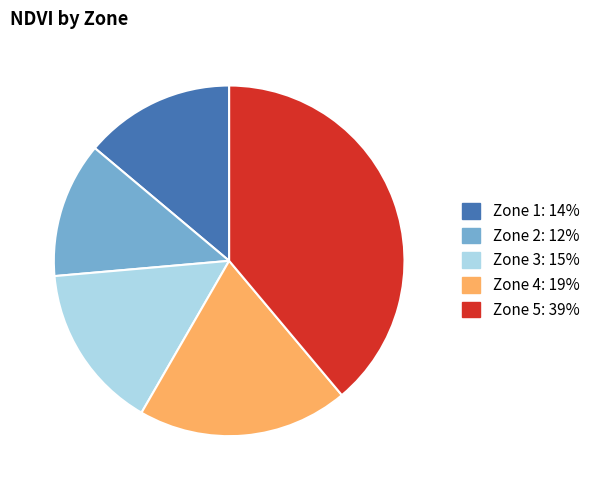

Does Zone 4 represent more than half of the total?

No